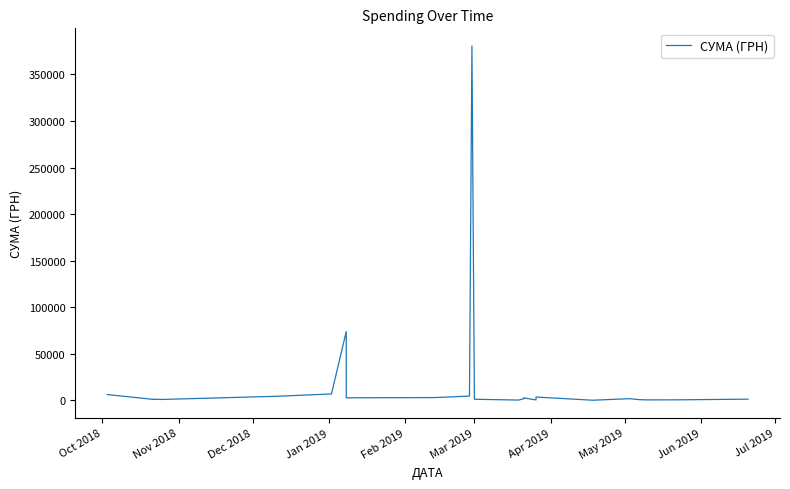

What is the sum of all values?

3197040.2